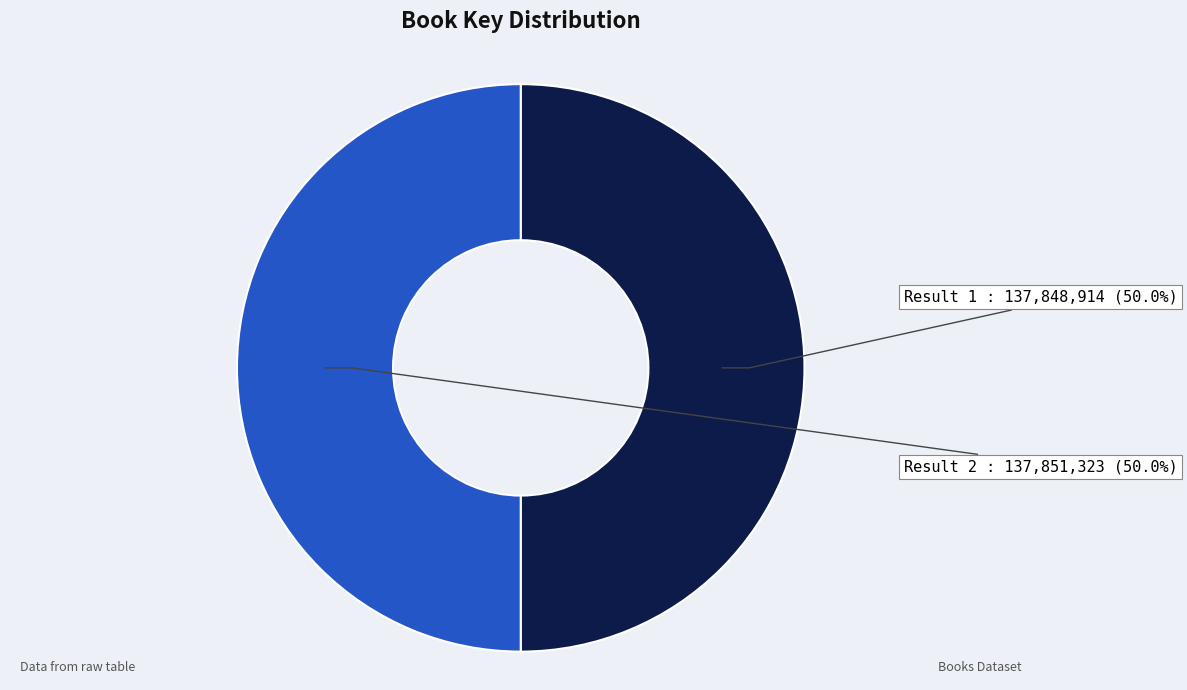

What is the total percentage of Result 1 and Result 2?

100.0%